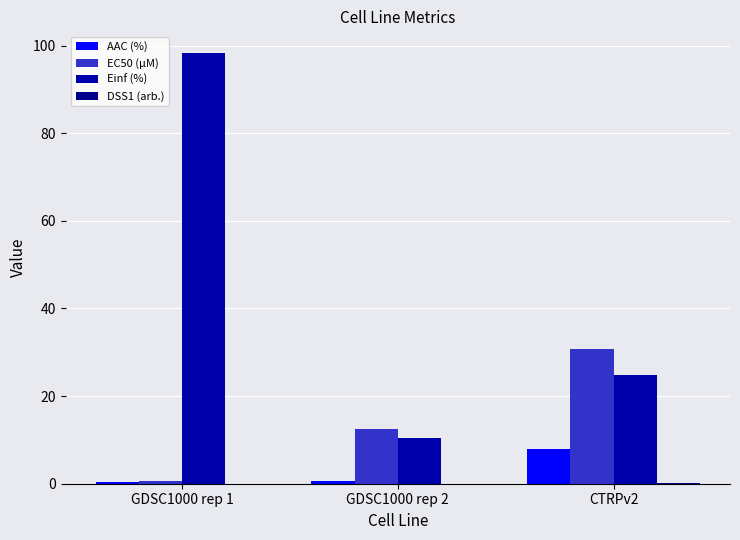

At which category is the sum across all series the highest?

GDSC1000 rep 1